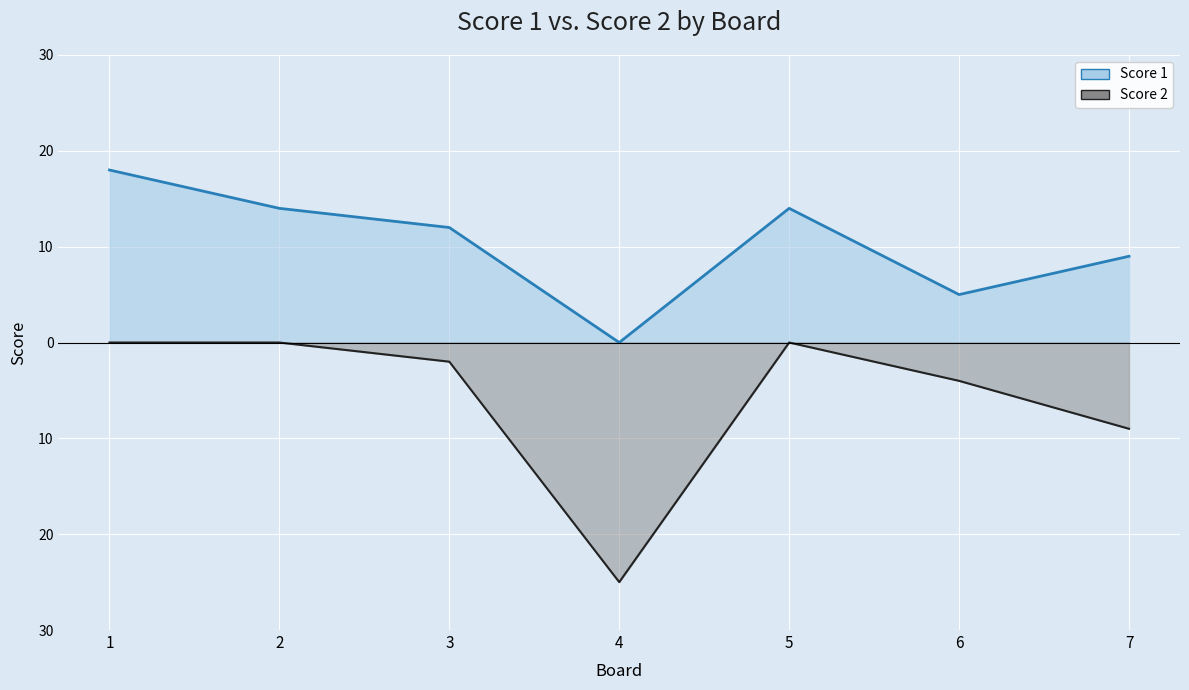

The value of Score 1 at 2 is 14. True or false?

True